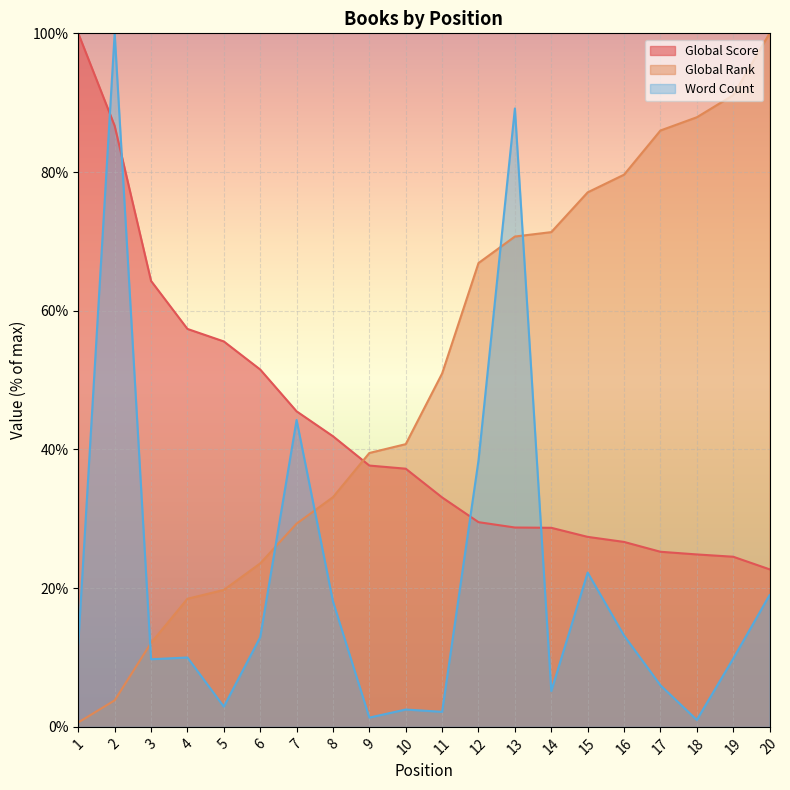

Reading left to right, list all the values displayed in this chart.

Global Score: 100.0	86.7	64.3	57.4	55.6	51.5	45.5	41.9	37.7	37.2	33.1	29.5	28.7	28.7	27.4	26.7	25.2	24.9	24.5	22.7
Global Rank: 0.6	3.8	12.1	18.5	19.7	23.6	29.3	33.1	39.5	40.8	51.0	66.9	70.7	71.3	77.1	79.6	86.0	87.9	91.1	100.0
Word Count: 12.0	100.0	9.8	10.0	2.9	12.9	44.2	18.1	1.3	2.5	2.2	38.4	89.2	5.2	22.2	13.2	6.0	1.0	9.8	19.0